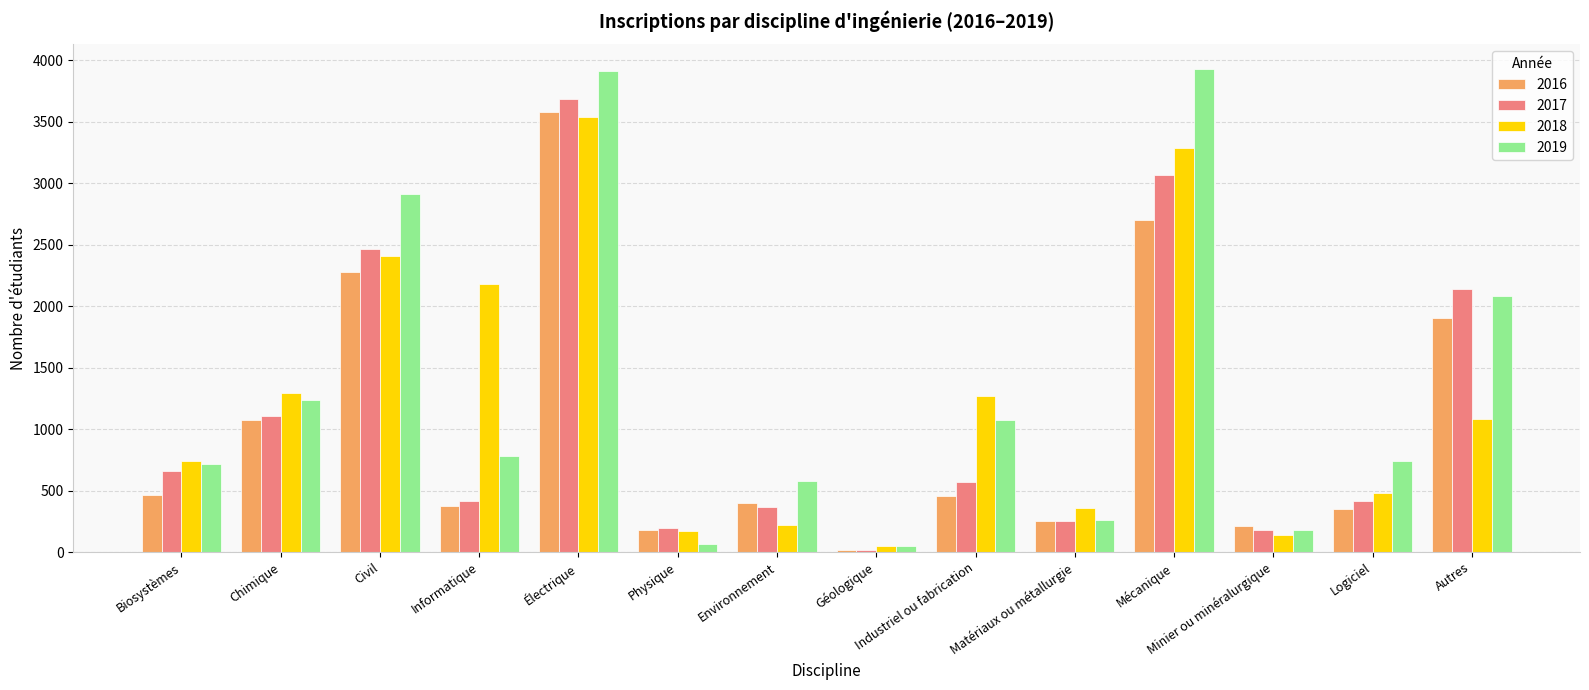

What is the difference between the highest and lowest values at Informatique?

1807.7